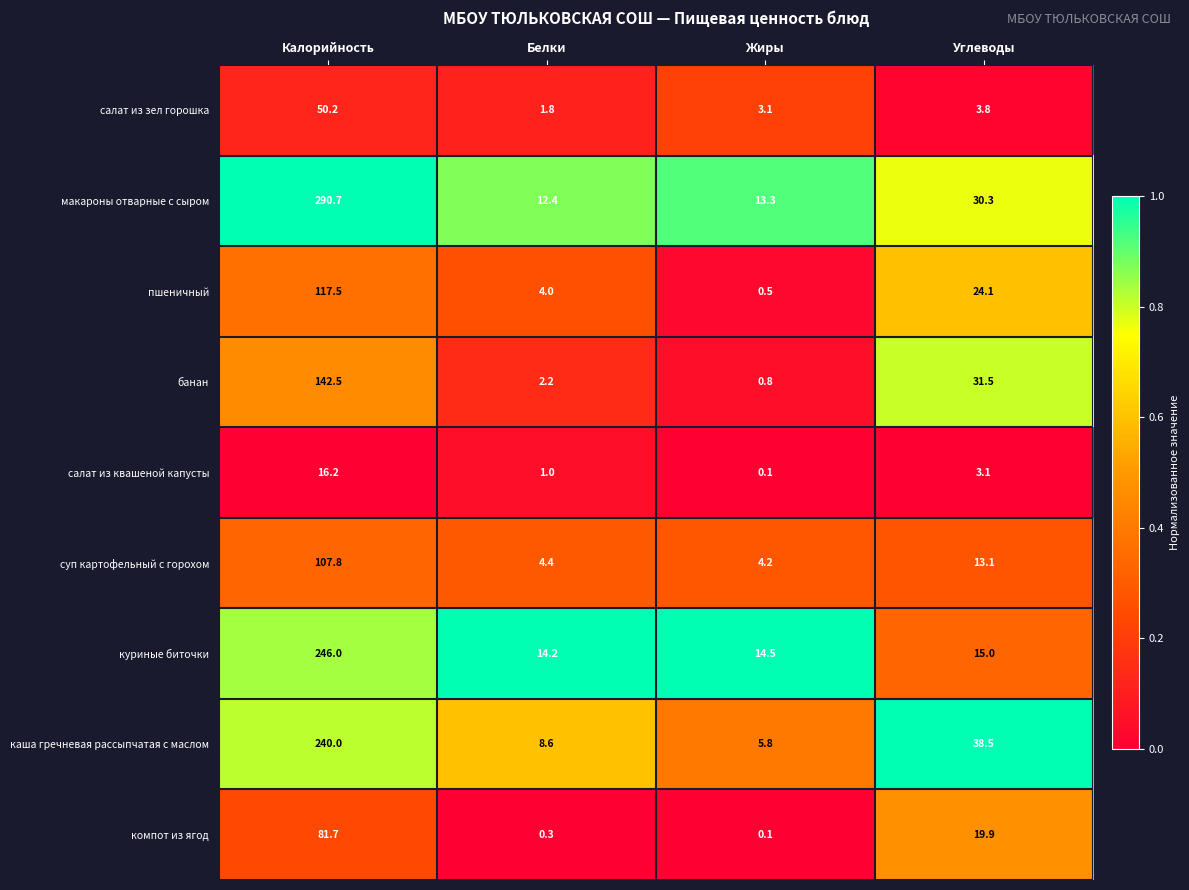

Which category has the highest value in the куриные биточки series?

Калорийность